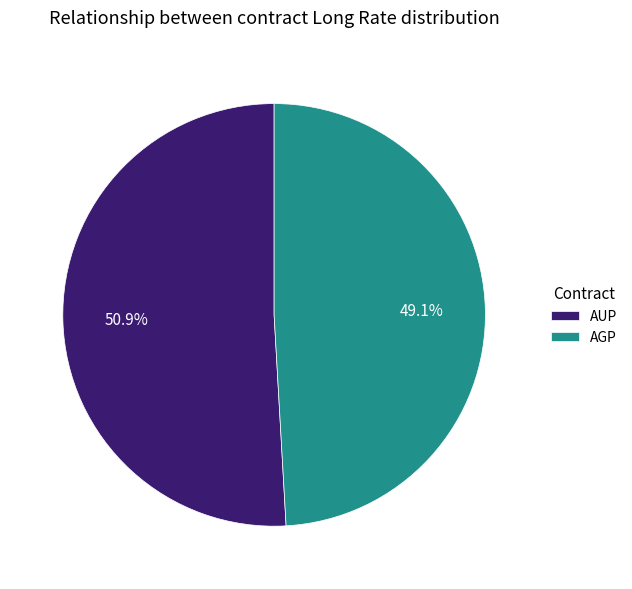

How many segments does this pie chart have?

2